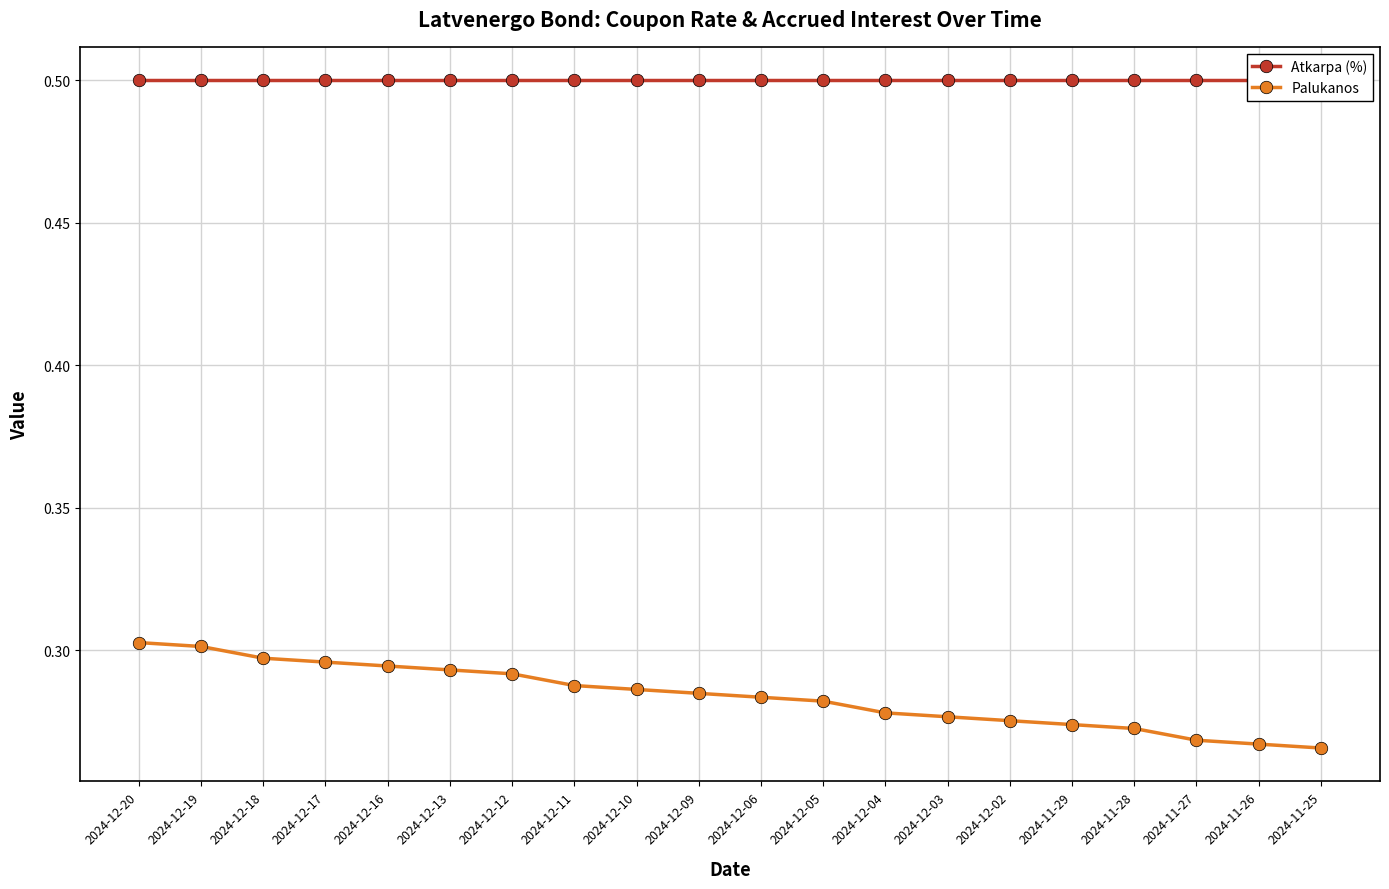

At how many categories does at least one series exceed 0?

20